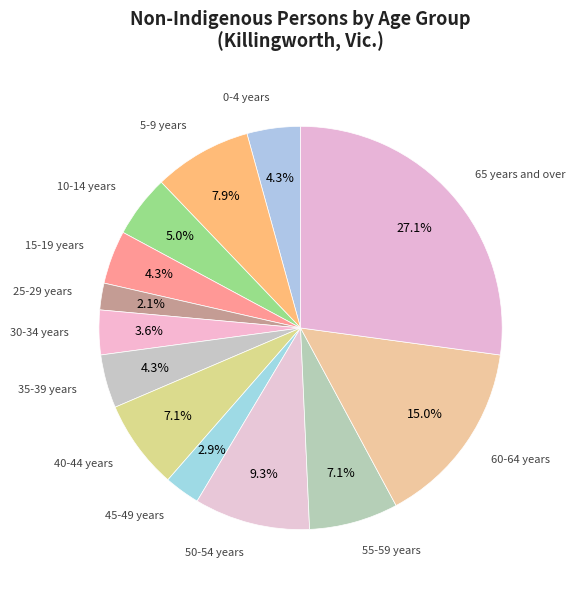

How many slices are in this pie chart?

13